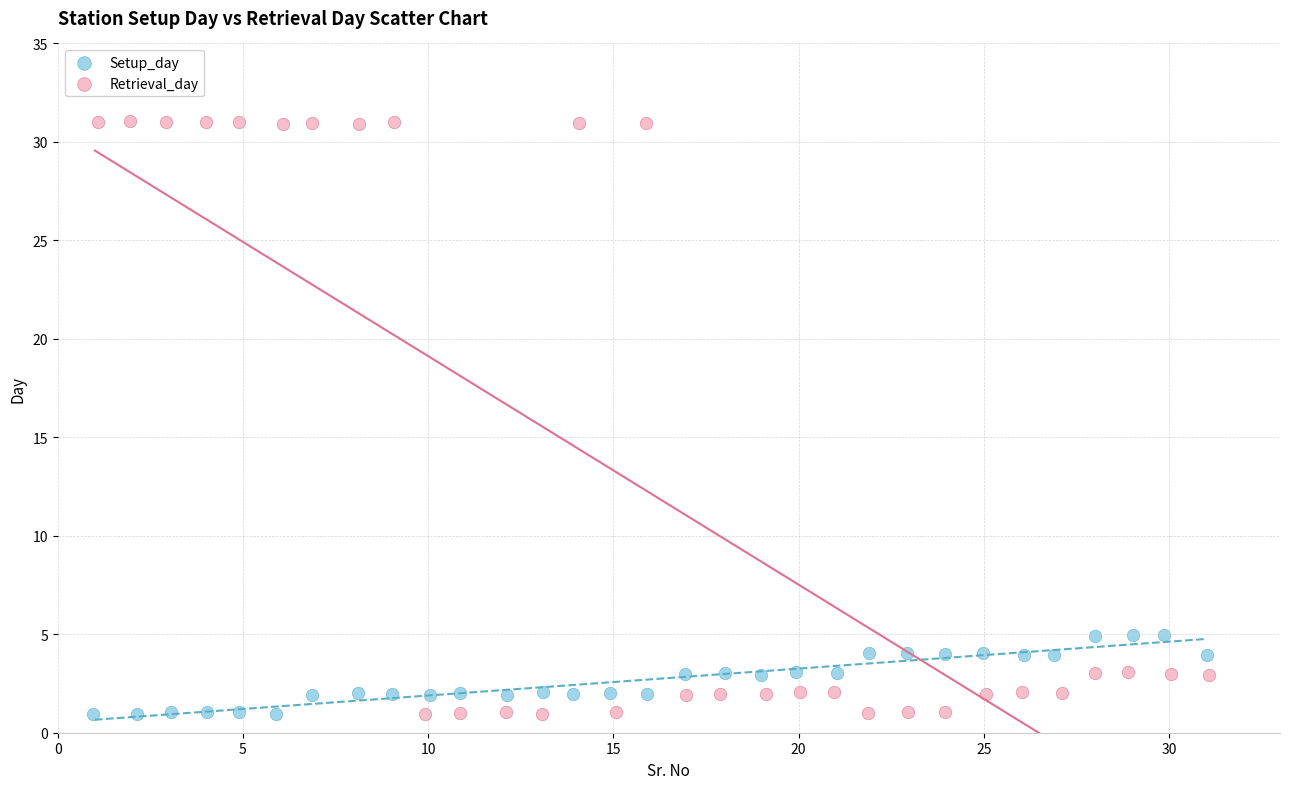

Which series has the widest spread of Y values?

Retrieval_day